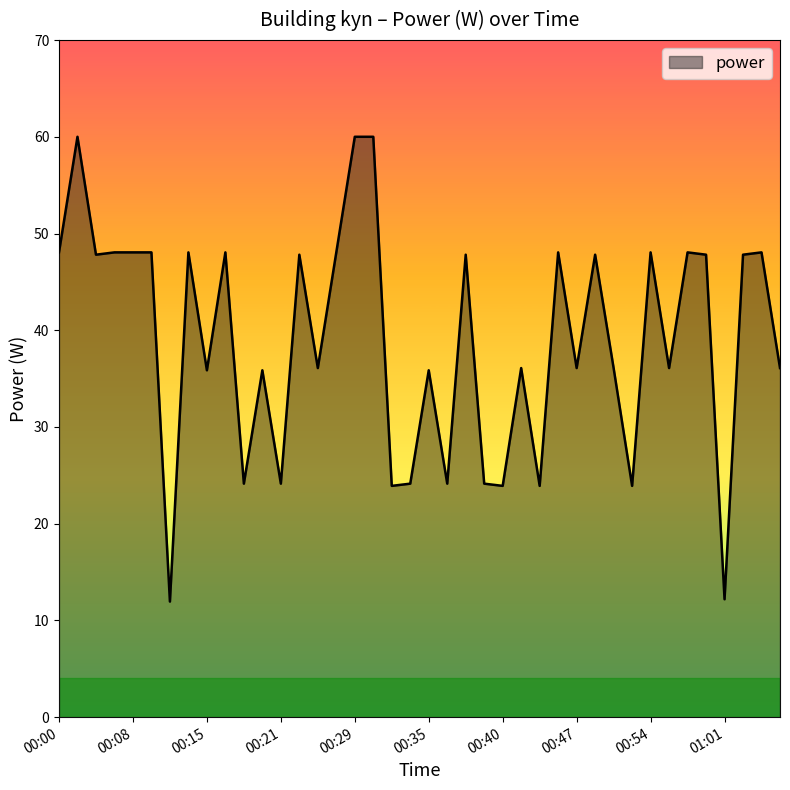

What is the maximum value shown in the chart?

60.0